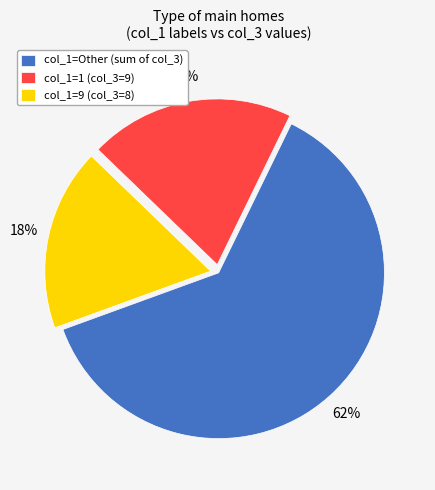

To the nearest percent, what is the average slice percentage?

33%